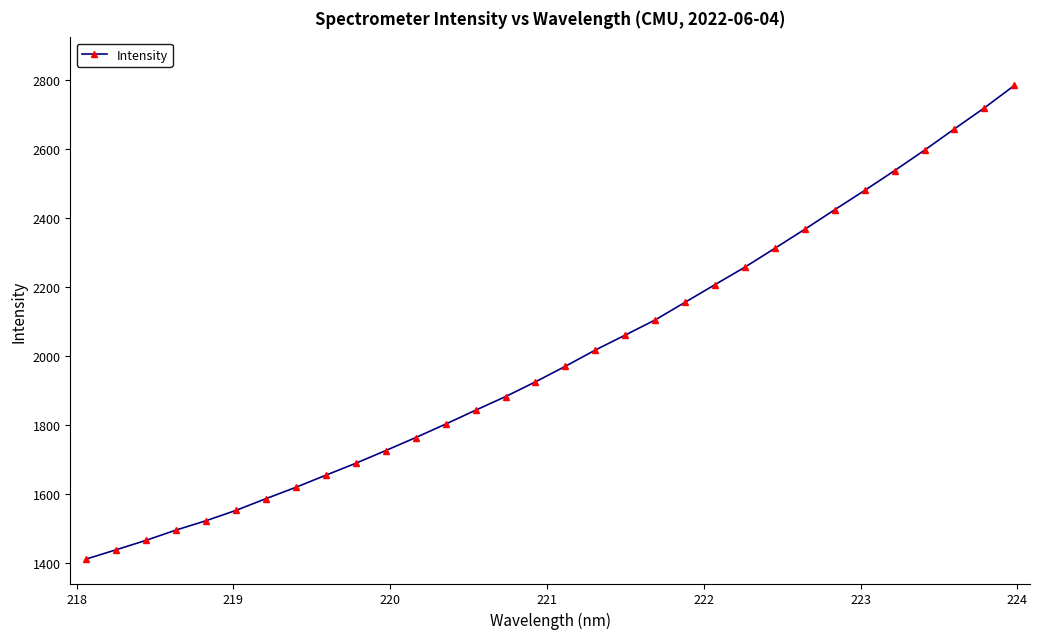

What is the value of the 4th point from the left?

1496.1